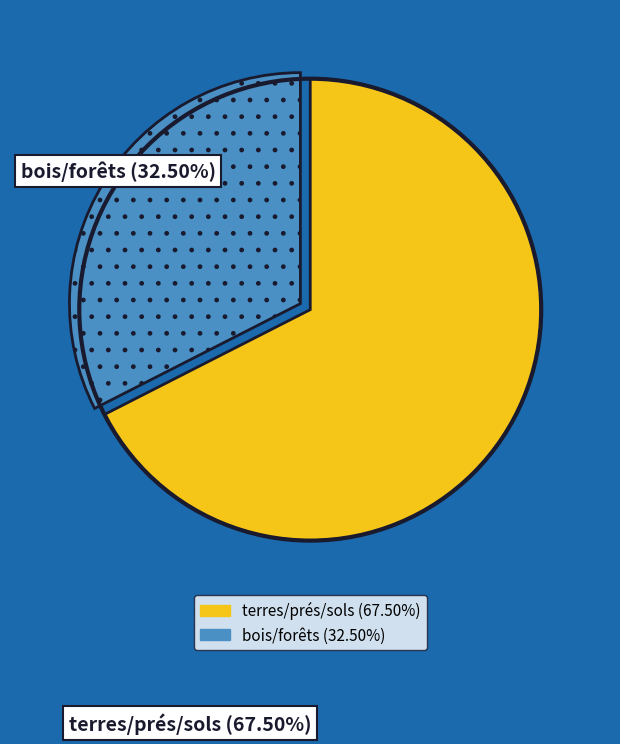

Is there any slice that represents more than half of the pie?

Yes